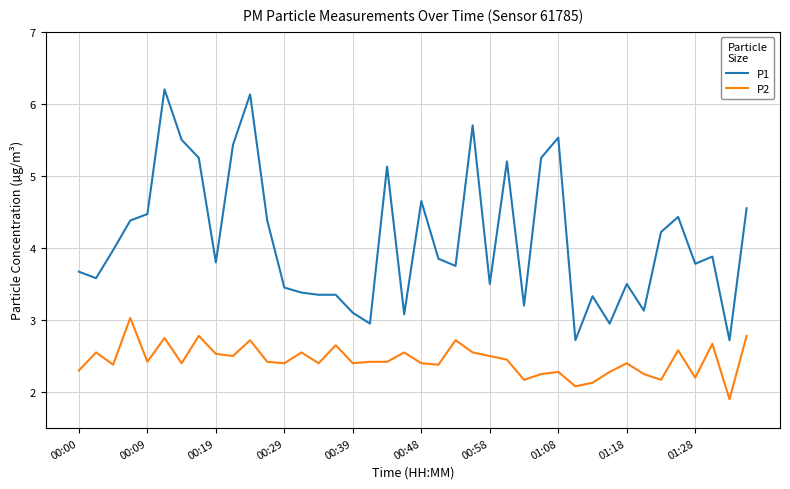

True or false: P1 and P2 intersect in this chart.

False